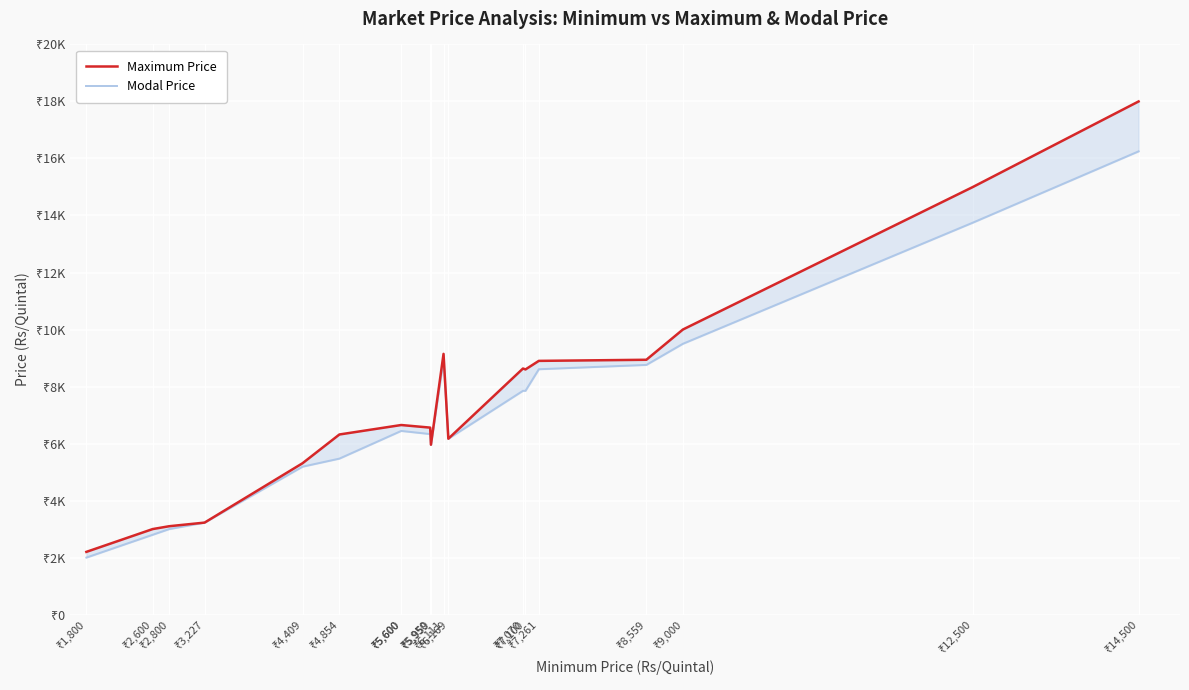

How many interior local peaks does the Modal Price series have?

2